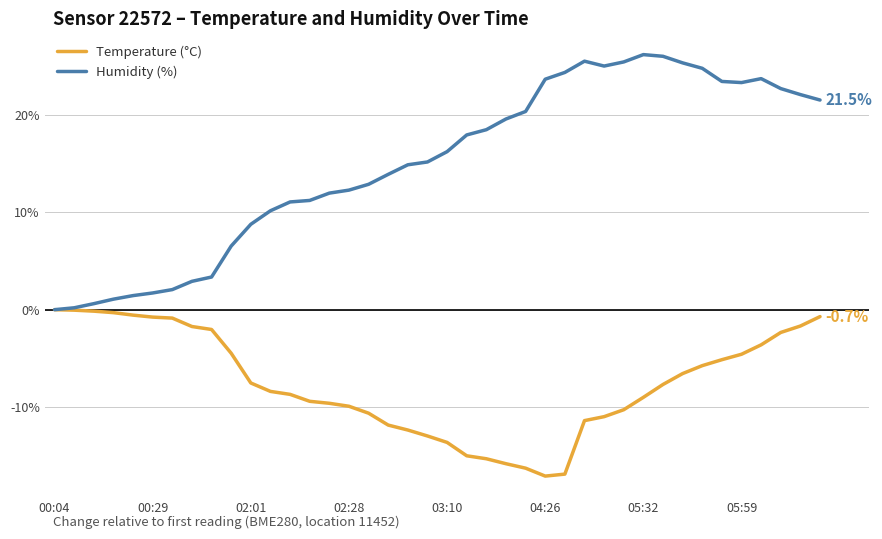

Which series has the largest range (max minus min)?

Humidity (%)